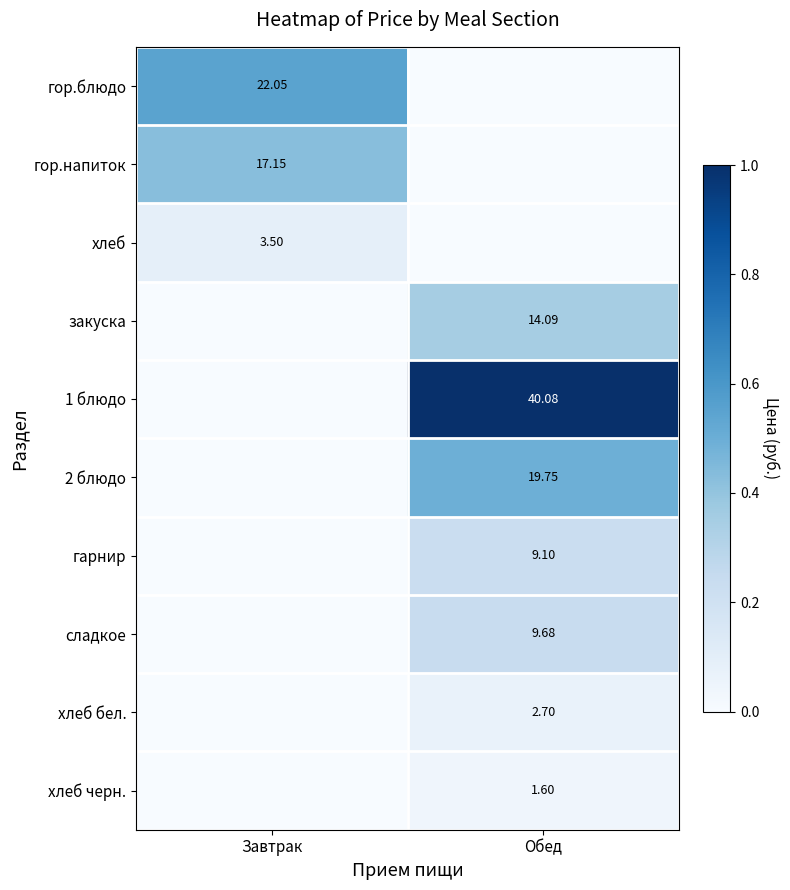

Which series has the largest range (max minus min)?

1 блюдо